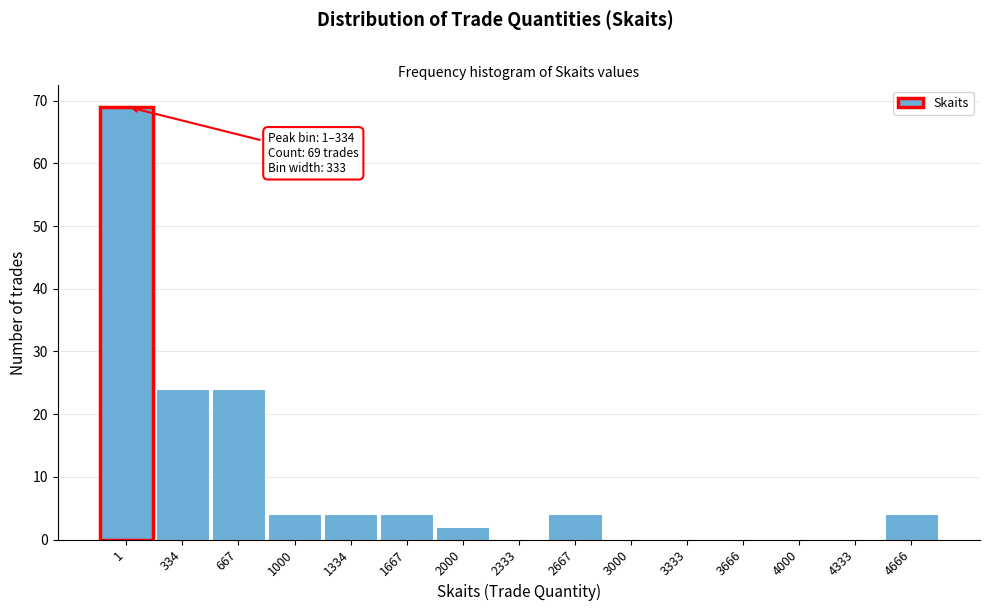

Reading left to right, transcribe all the data shown in this chart.

1=69	334=24	667=24	1000=4	1334=4	1667=4	2000=2	2333=0	2667=4	3000=0	3333=0	3666=0	4000=0	4333=0	4666=4